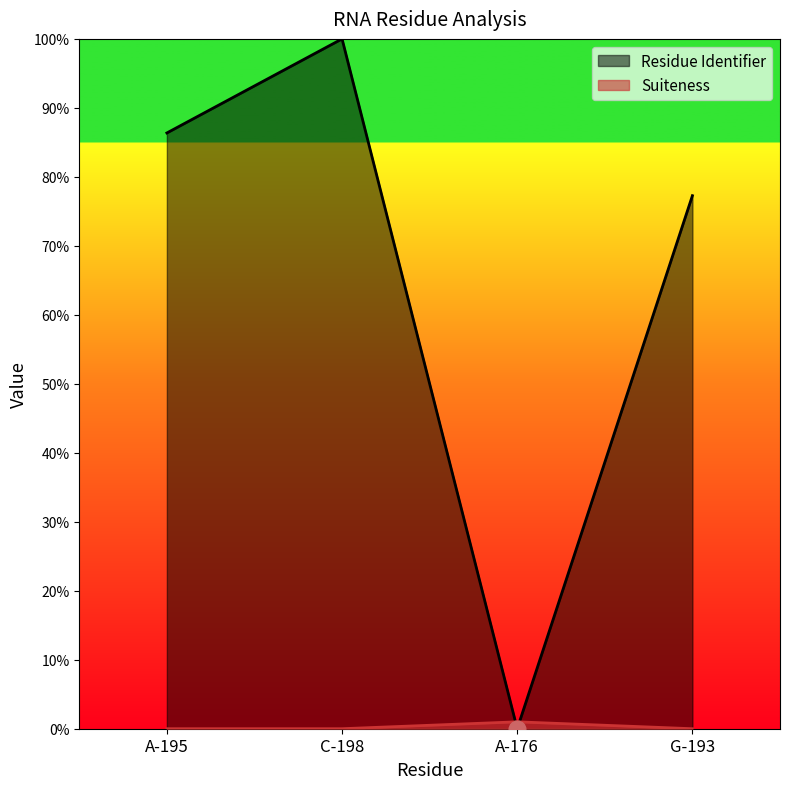

What are all the series names shown in the legend?

Residue Identifier, Suiteness